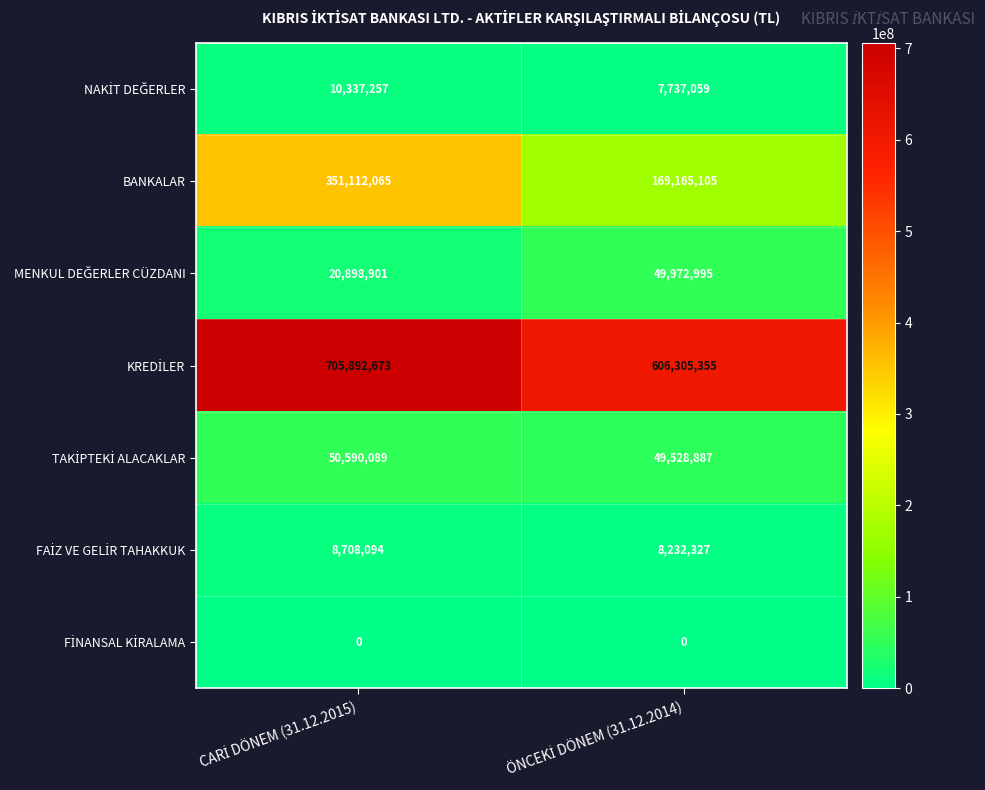

Which series has the largest range (max minus min)?

BANKALAR